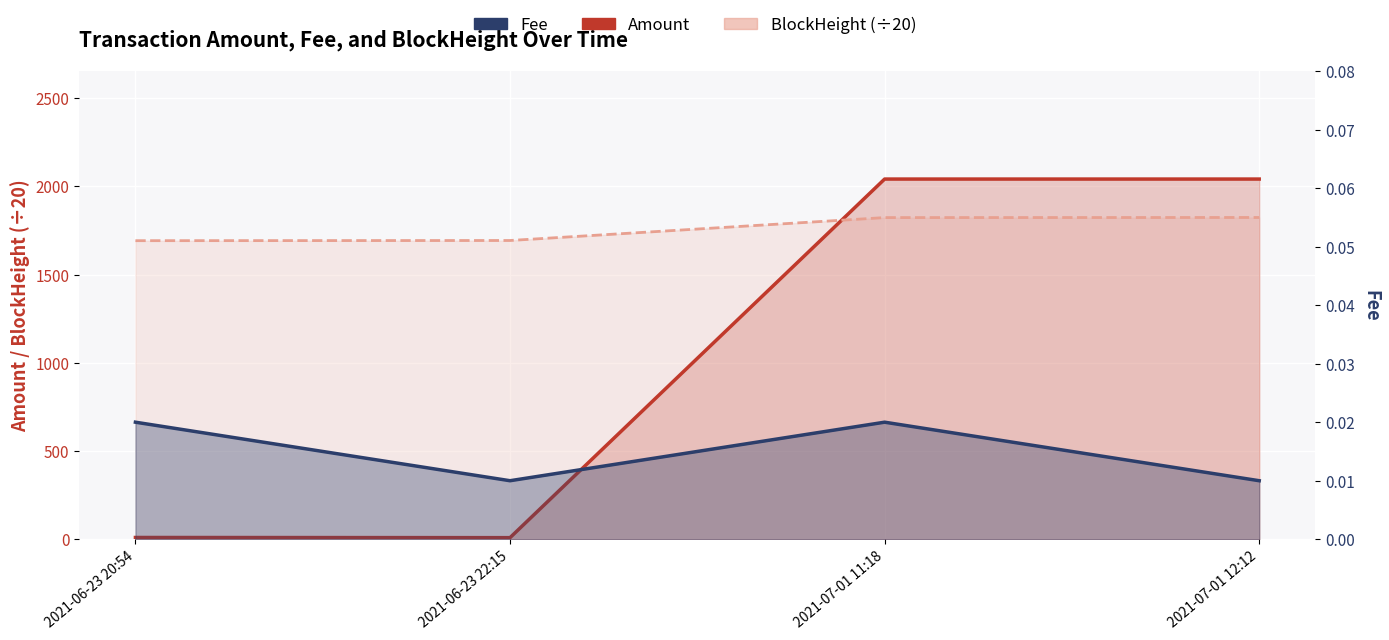

Rank the series by their average value, from highest to lowest.

BlockHeight (÷20), Amount, Fee